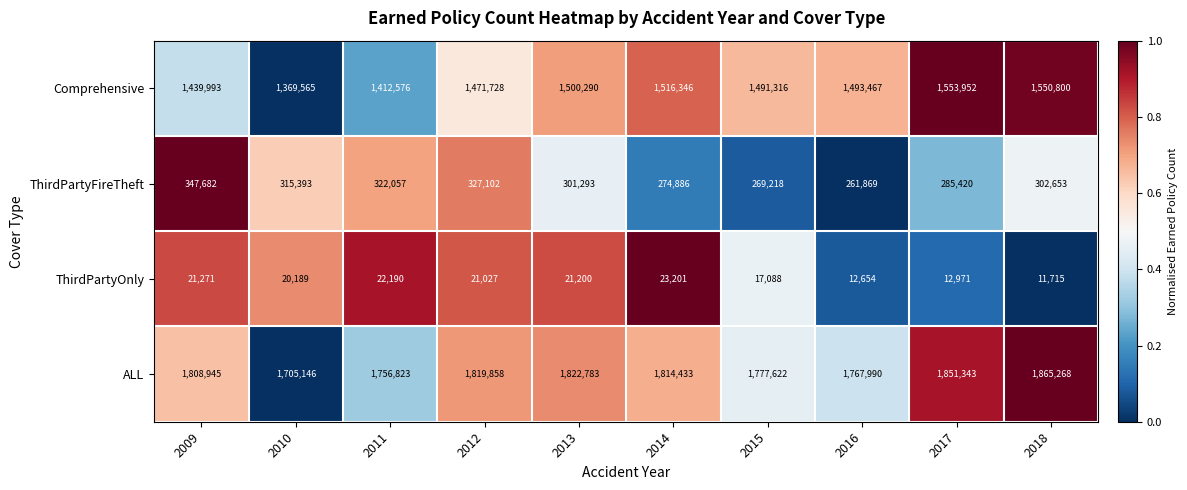

At which category is the sum across all series the highest?

2018